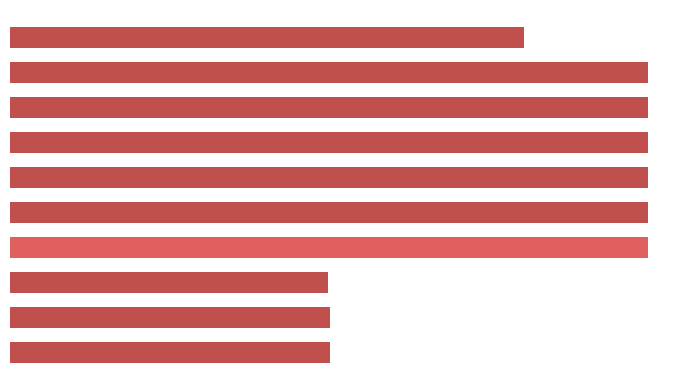

What is the difference between the maximum and minimum values?

11078